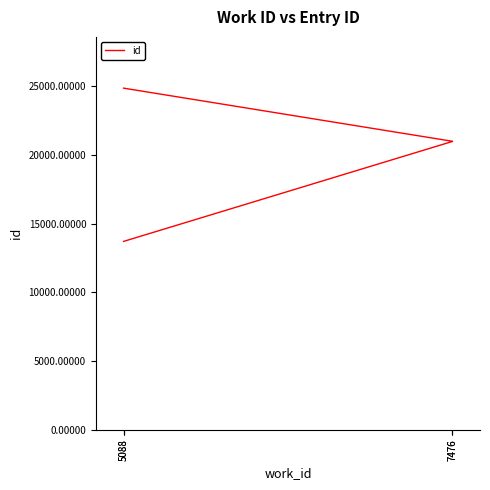

True or false: the data shows 36744 at 7476.

False